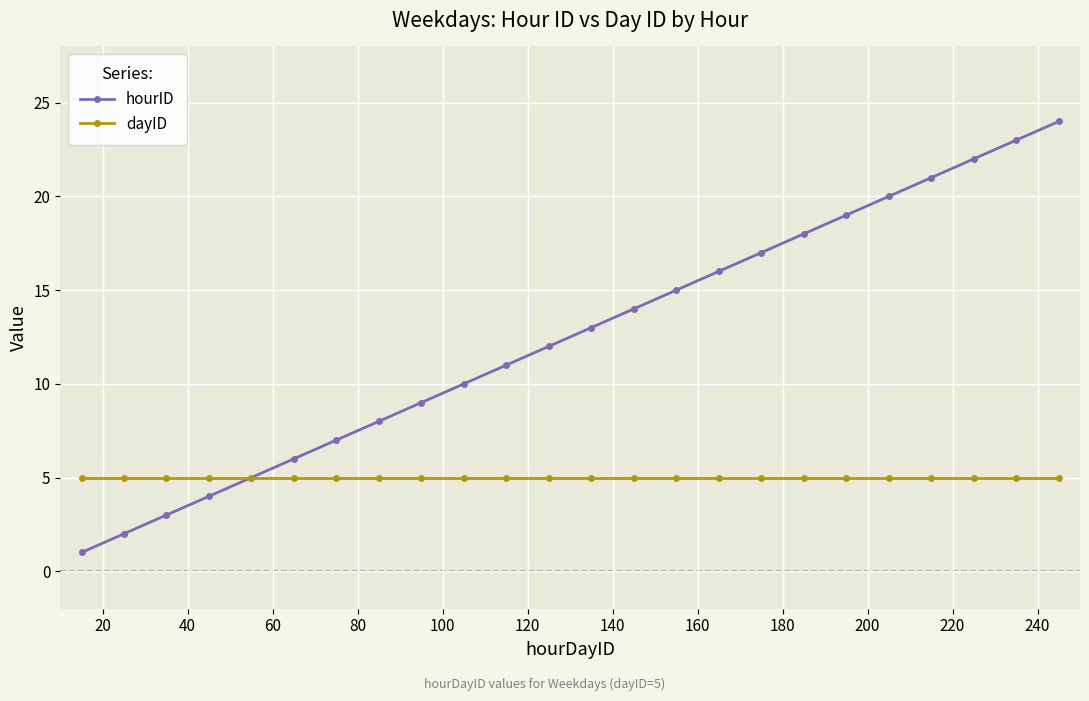

What are all the series names shown in the legend?

hourID, dayID